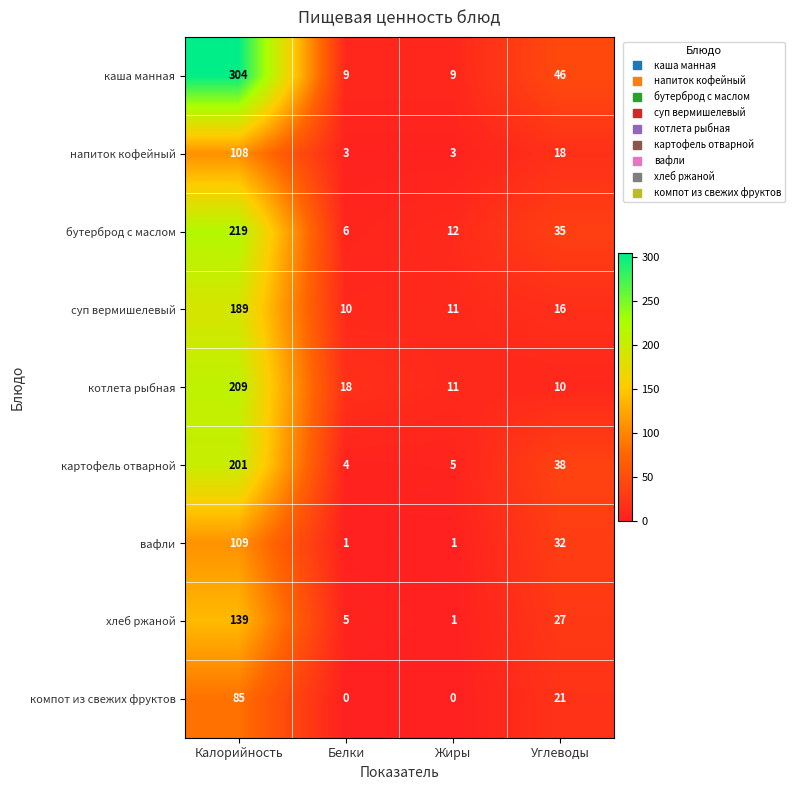

How many values in the компот из свежих фруктов series are below 21?

2